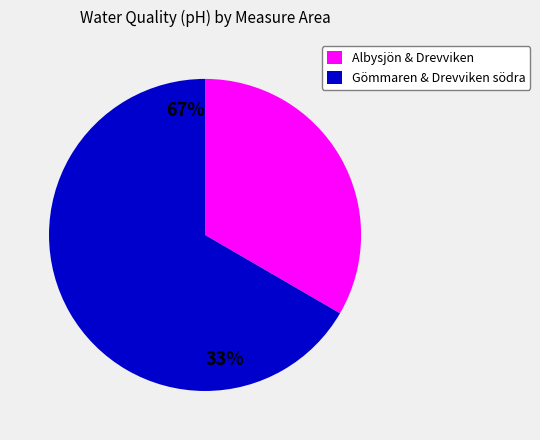

Do Albysjön & Drevviken and Gömmaren & Drevviken södra together represent more than half of the pie?

Yes